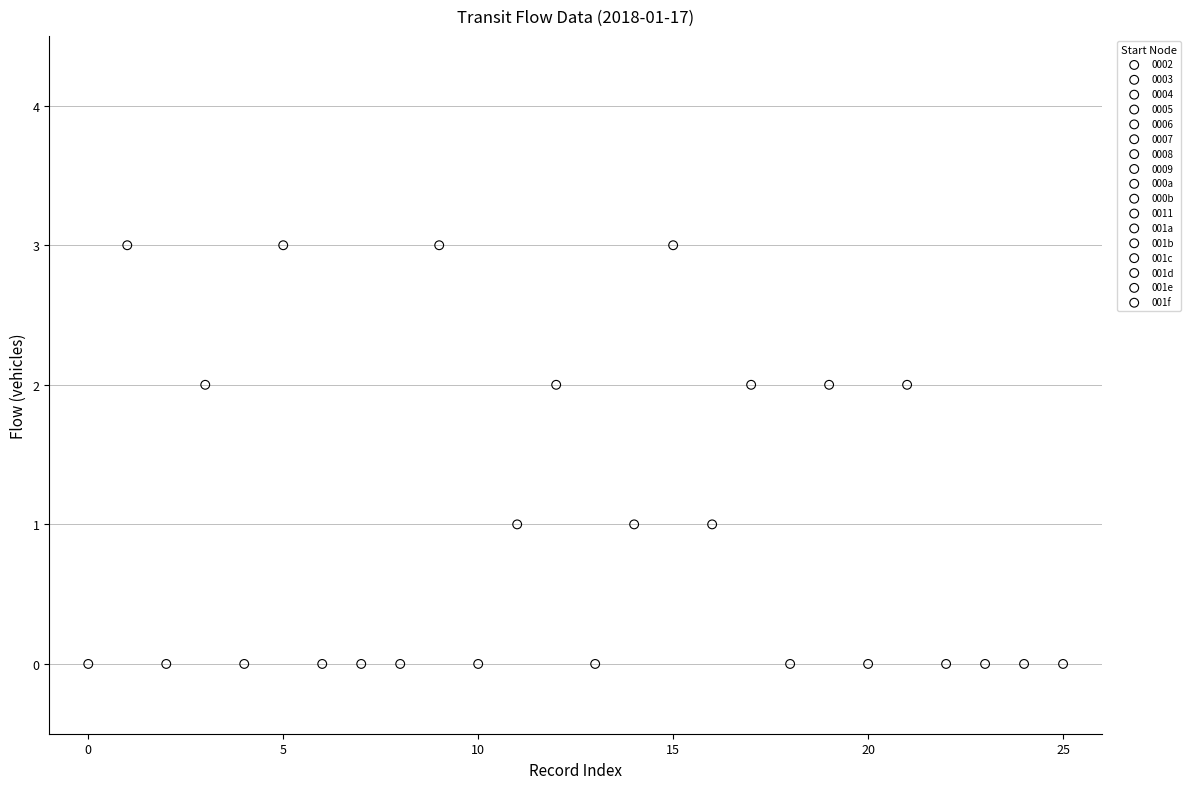

What are all the series names shown in the legend?

0002, 0003, 0004, 0005, 0006, 0007, 0008, 0009, 000a, 000b, 0011, 001a, 001b, 001c, 001d, 001e, 001f